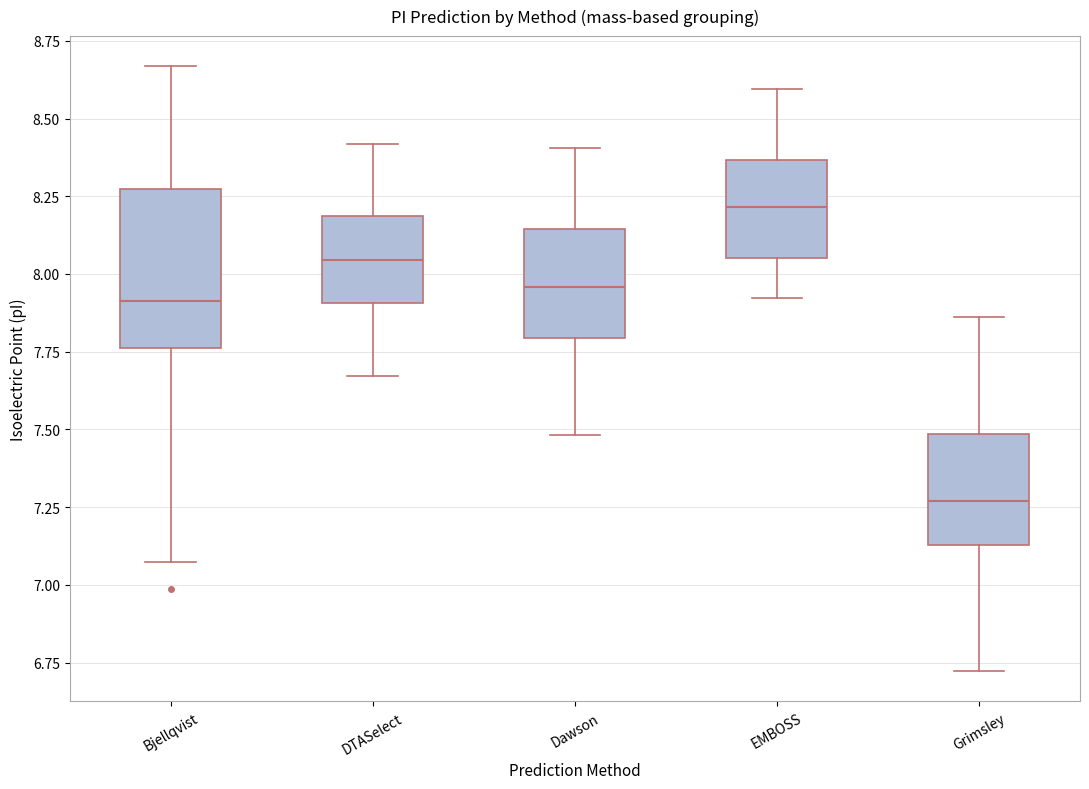

Which box is the tallest, from its lower edge to its upper edge?

Bjellqvist